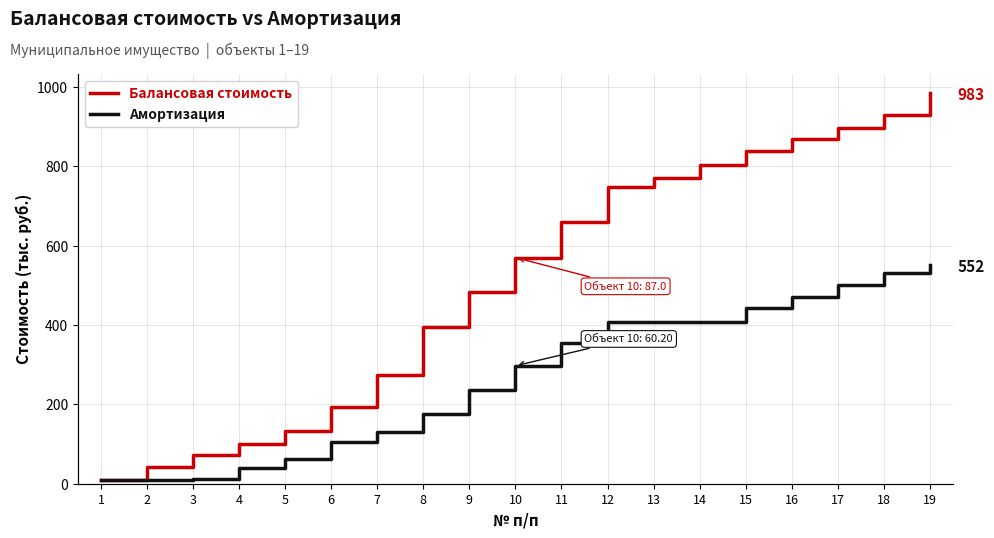

What is the difference between the maximum and minimum values in the Амортизация series?

543.1